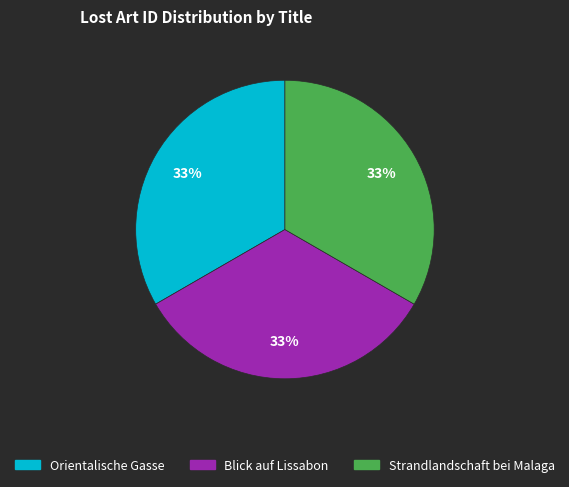

To the nearest percent, what portion does Strandlandschaft bei Malaga represent?

33%